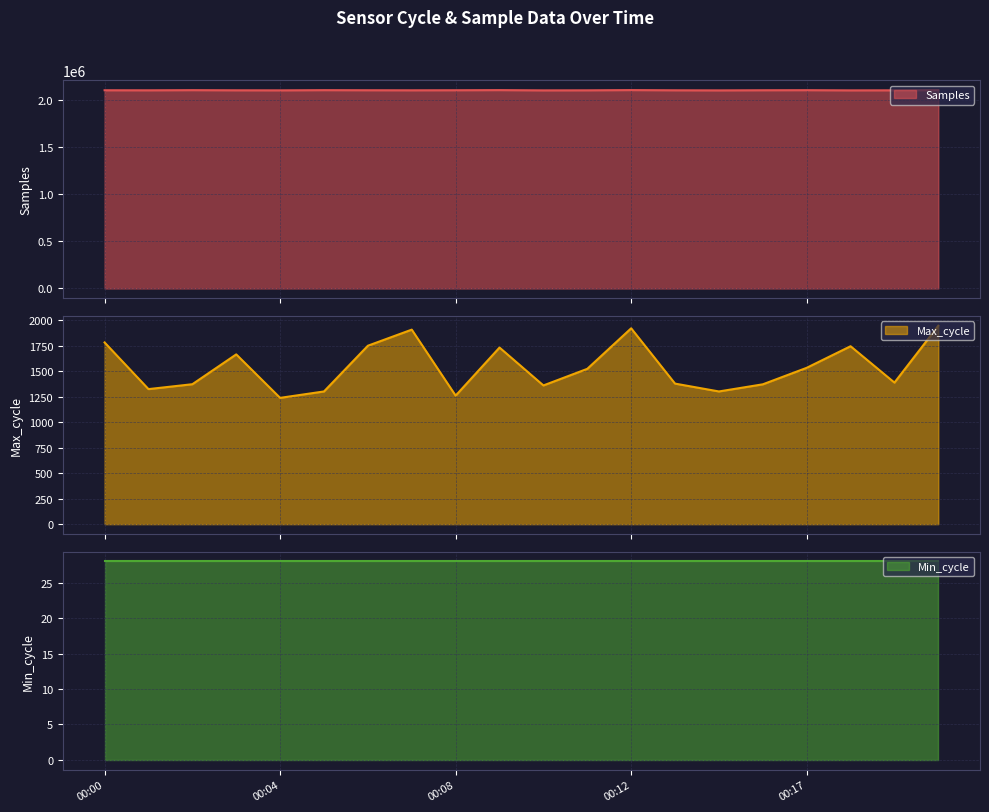

True or false: Samples and Max_cycle cross at least once.

False